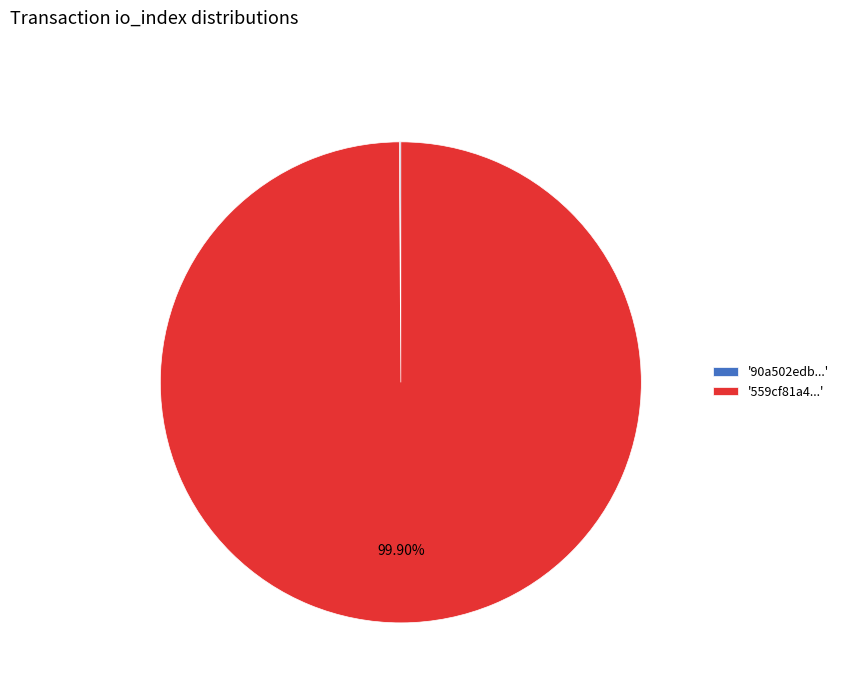

Does any single category account for the majority?

Yes